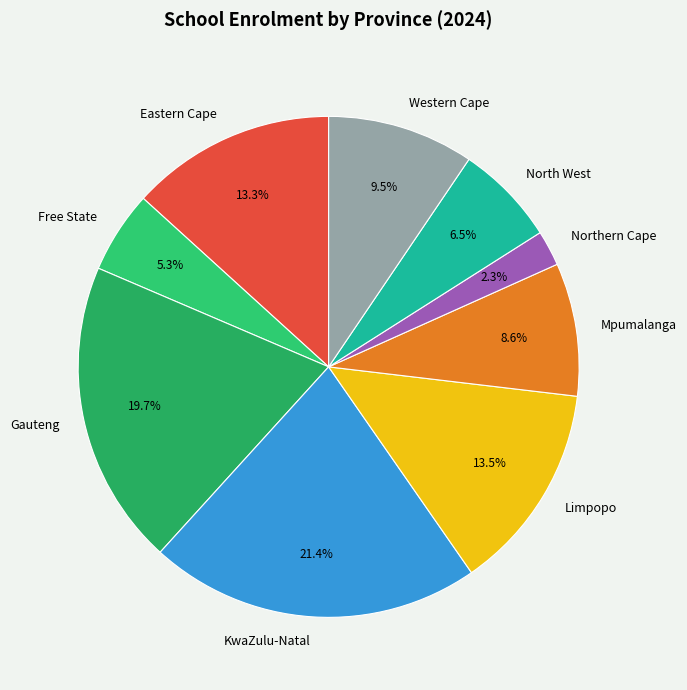

What percentage is the Northern Cape slice, to the nearest percent?

2%